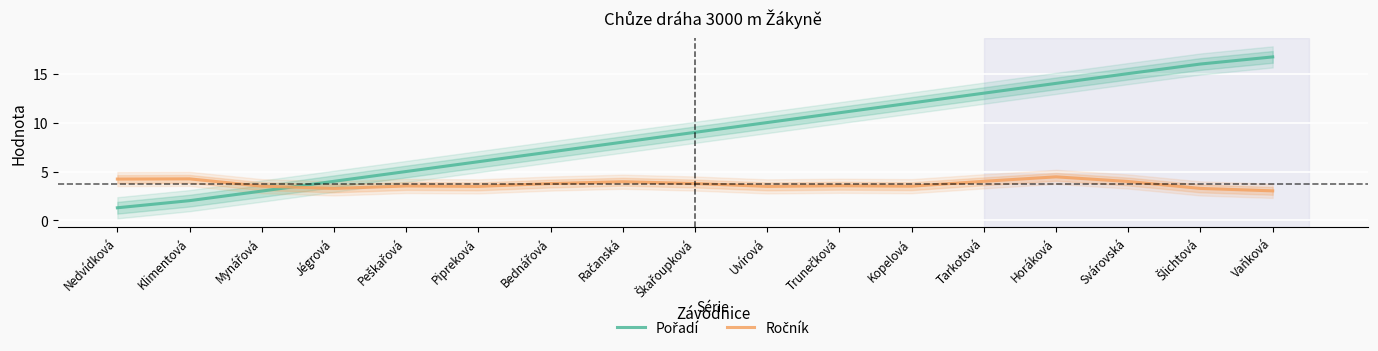

True or false: Ročník and Pořadí intersect in this chart.

True